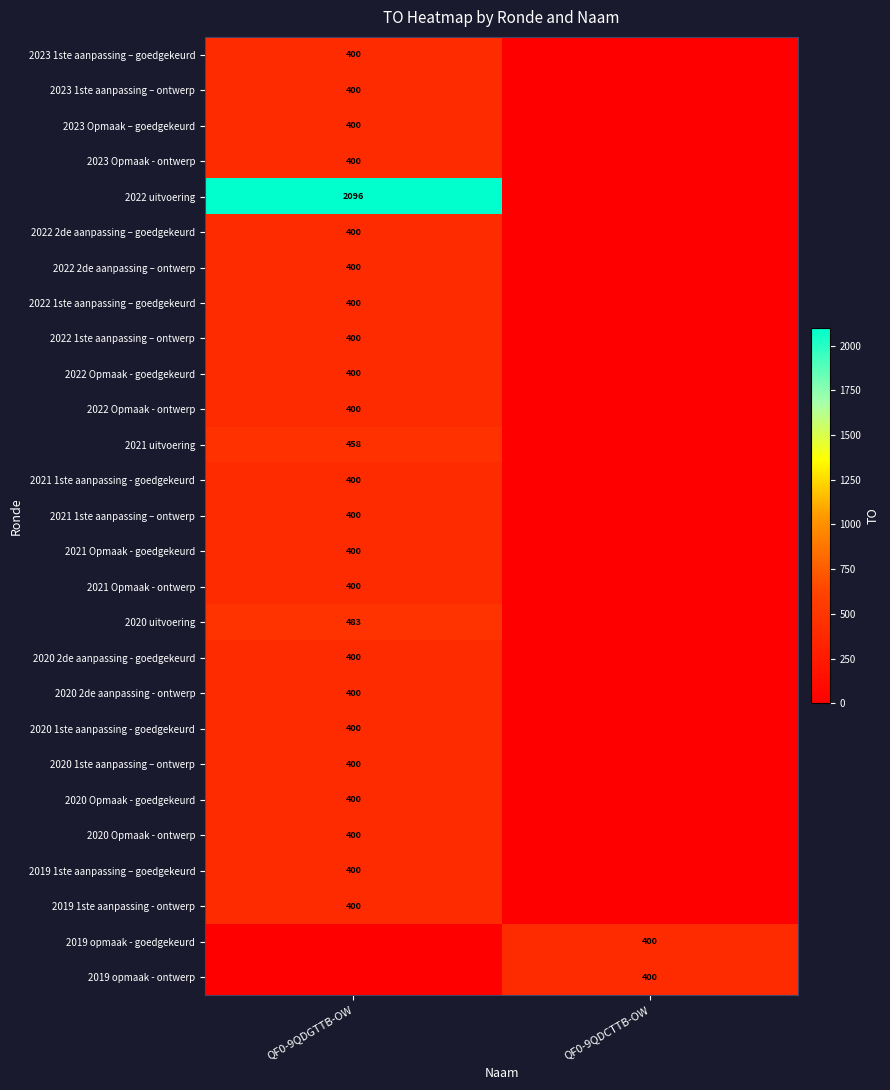

True or false: 2022 2de aanpassing – ontwerp has a value of 400 at QF0-9QDGTTB-OW.

True